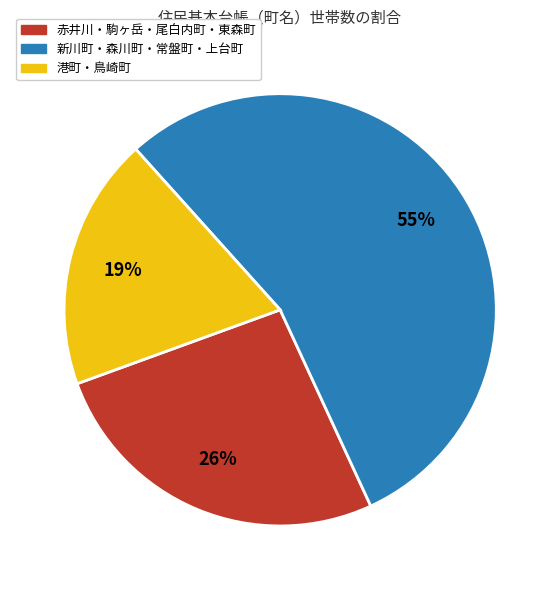

How many segments does this pie chart have?

3